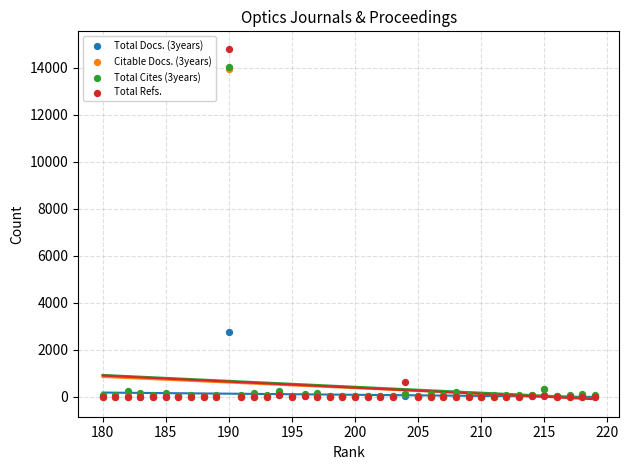

Across all series, what Y value is closest to 7403?

2727